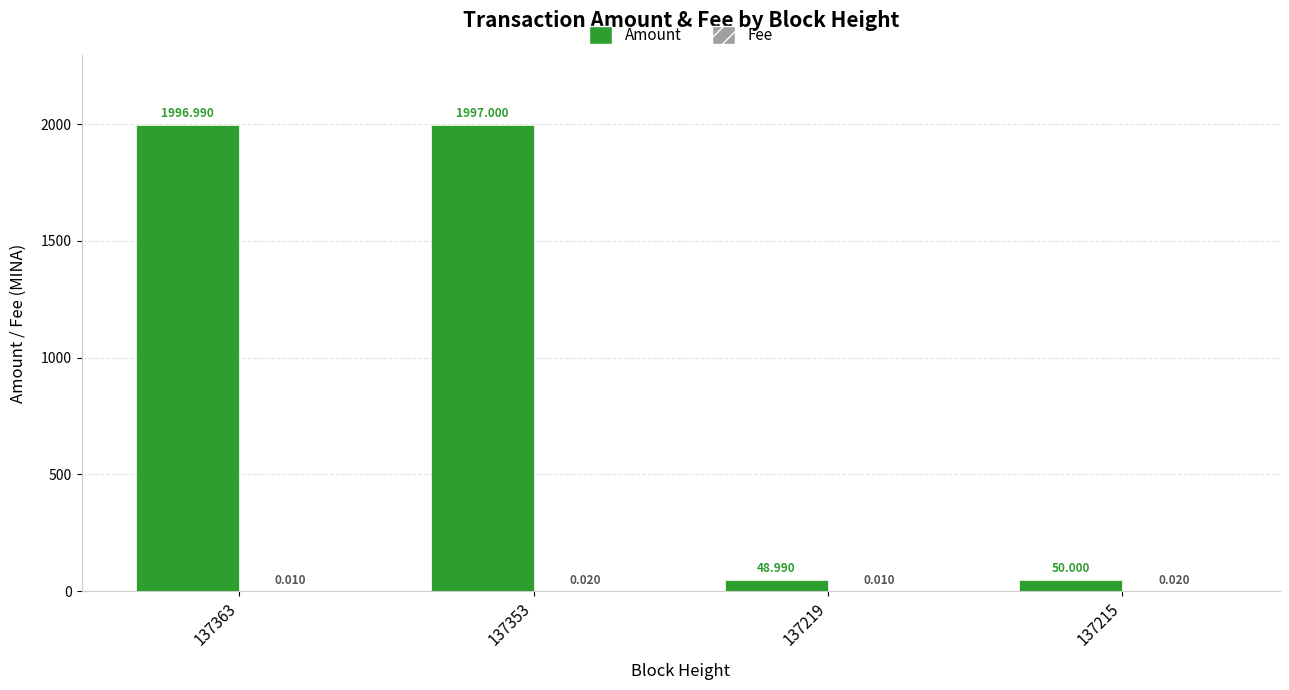

Which series has the largest total across all categories?

Amount